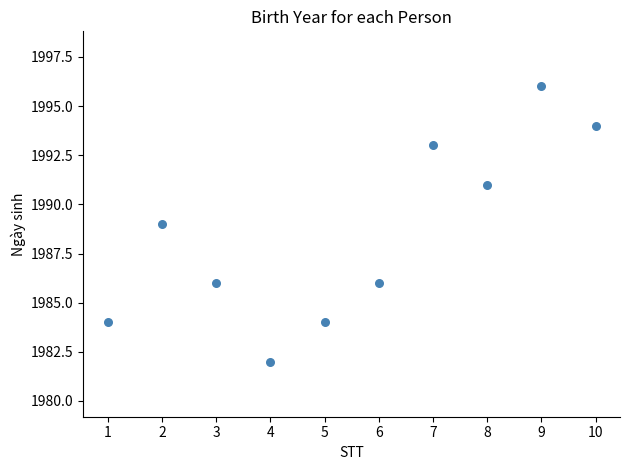

What is the range of Y values (max minus min)?

14